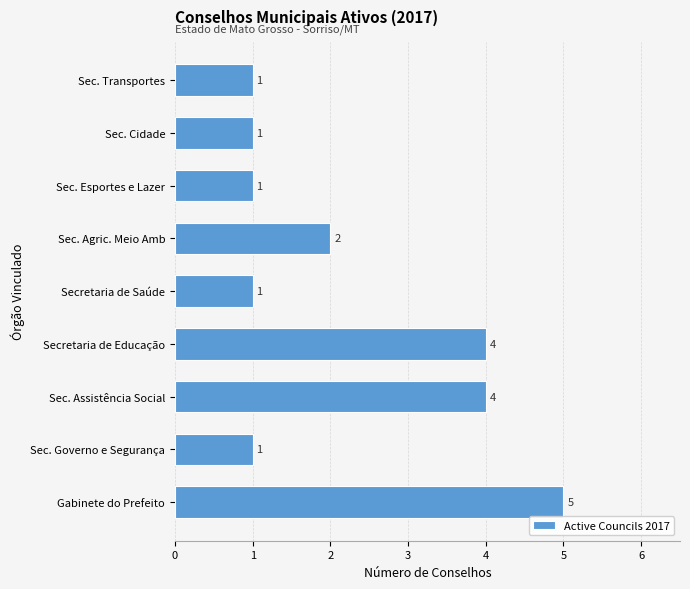

What is the difference between the second highest and minimum values?

3